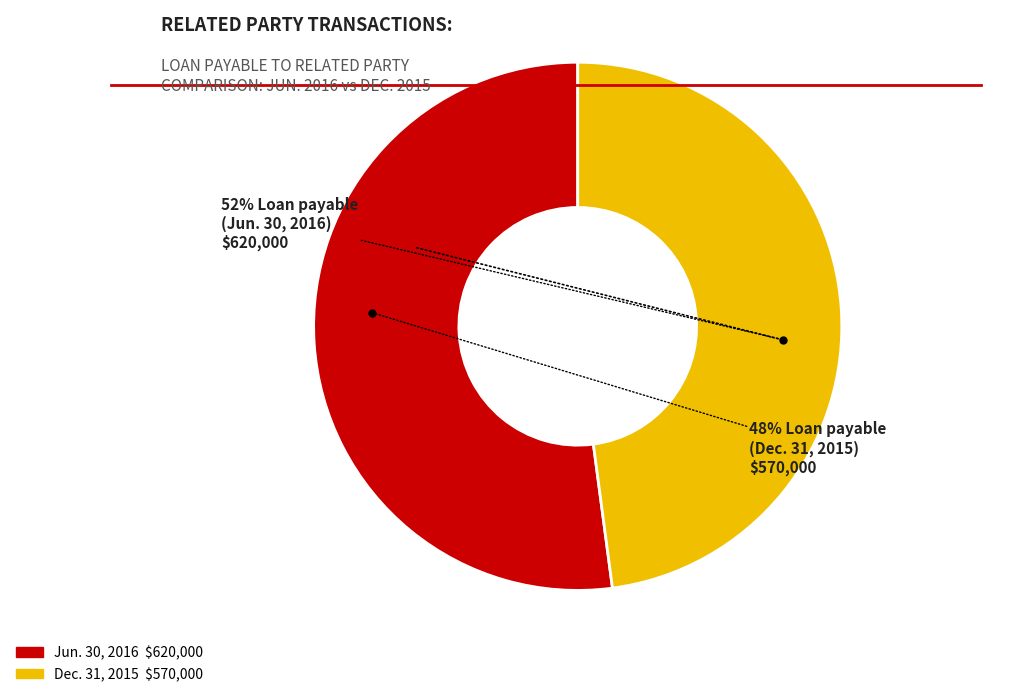

Is Loan payable to related party - EFT Holdings (Dec. 31, 2015) the majority of the pie?

No